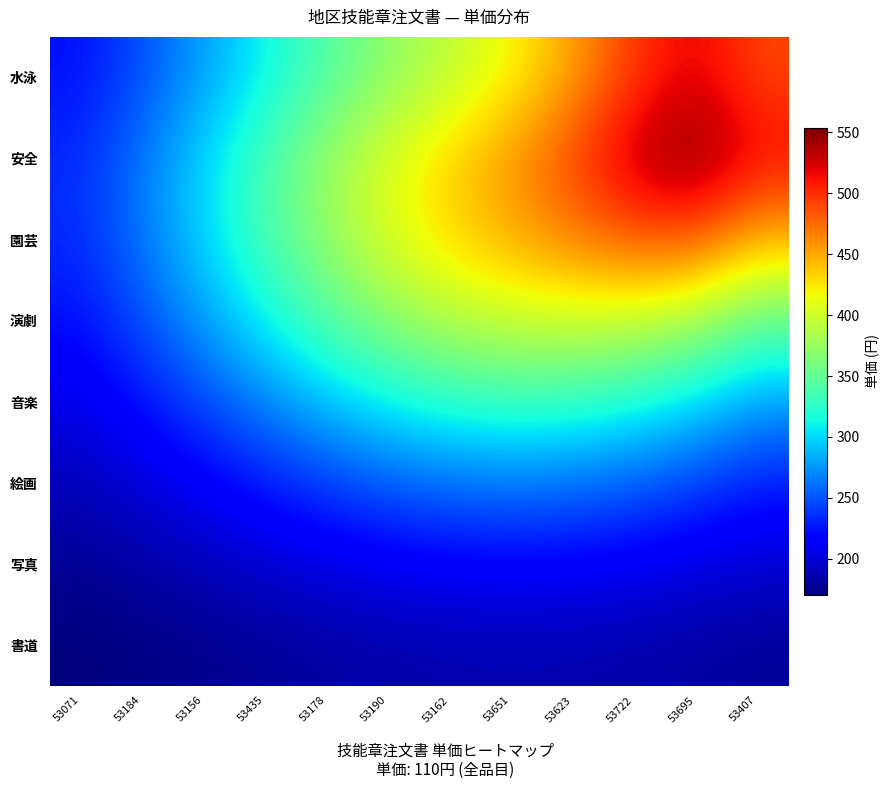

Which series has the widest spread of values?

安全